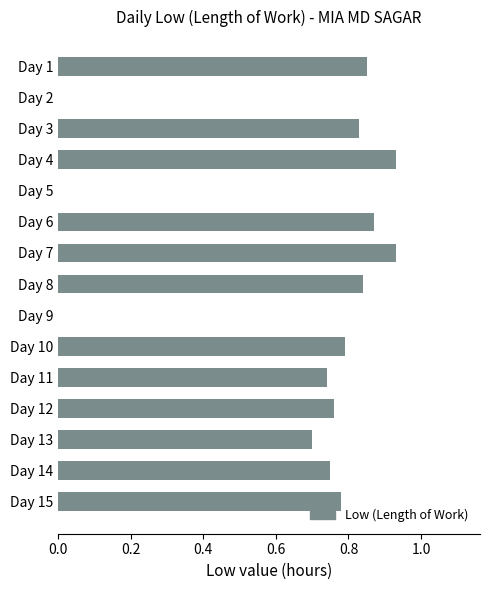

The value at Day 9 is 0.0. True or false?

True